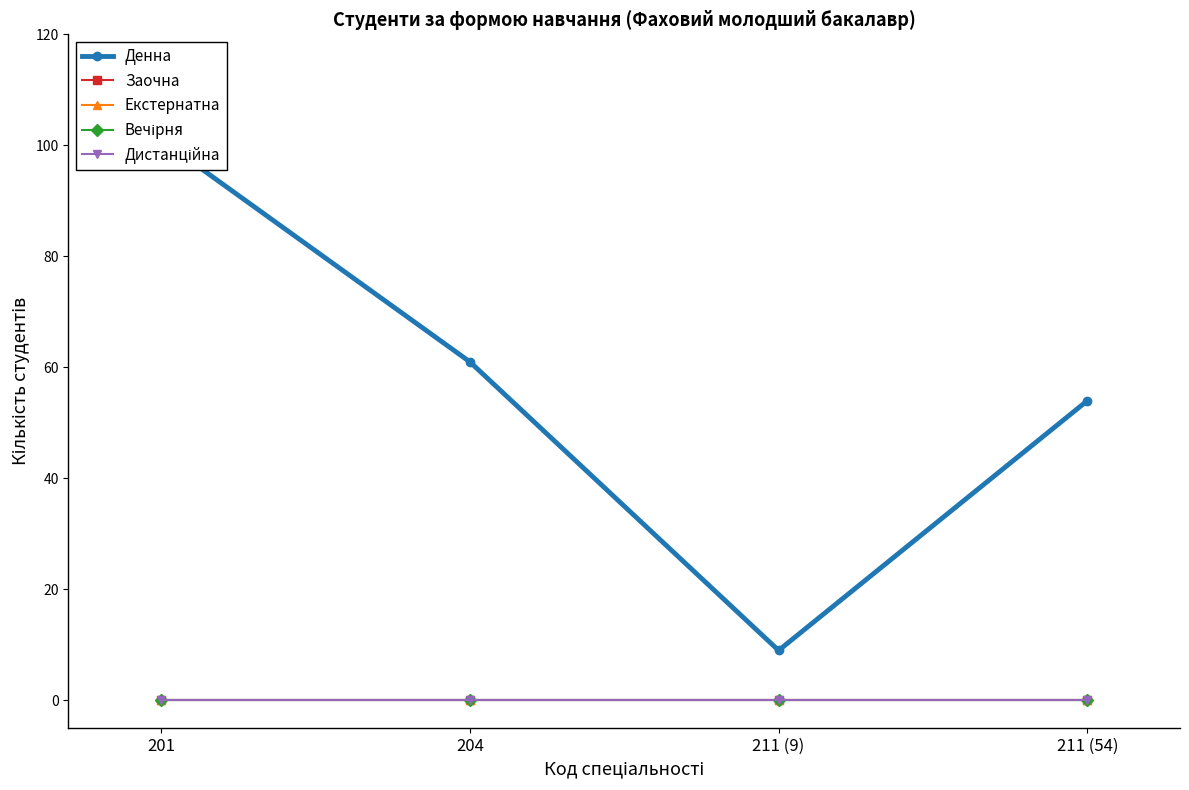

Reading left to right, list all the values displayed in this chart.

Денна: 201=101	204=61	211 (9)=9	211 (54)=54
Заочна: 201=0	204=0	211 (9)=0	211 (54)=0
Екстернатна: 201=0	204=0	211 (9)=0	211 (54)=0
Вечірня: 201=0	204=0	211 (9)=0	211 (54)=0
Дистанційна: 201=0	204=0	211 (9)=0	211 (54)=0